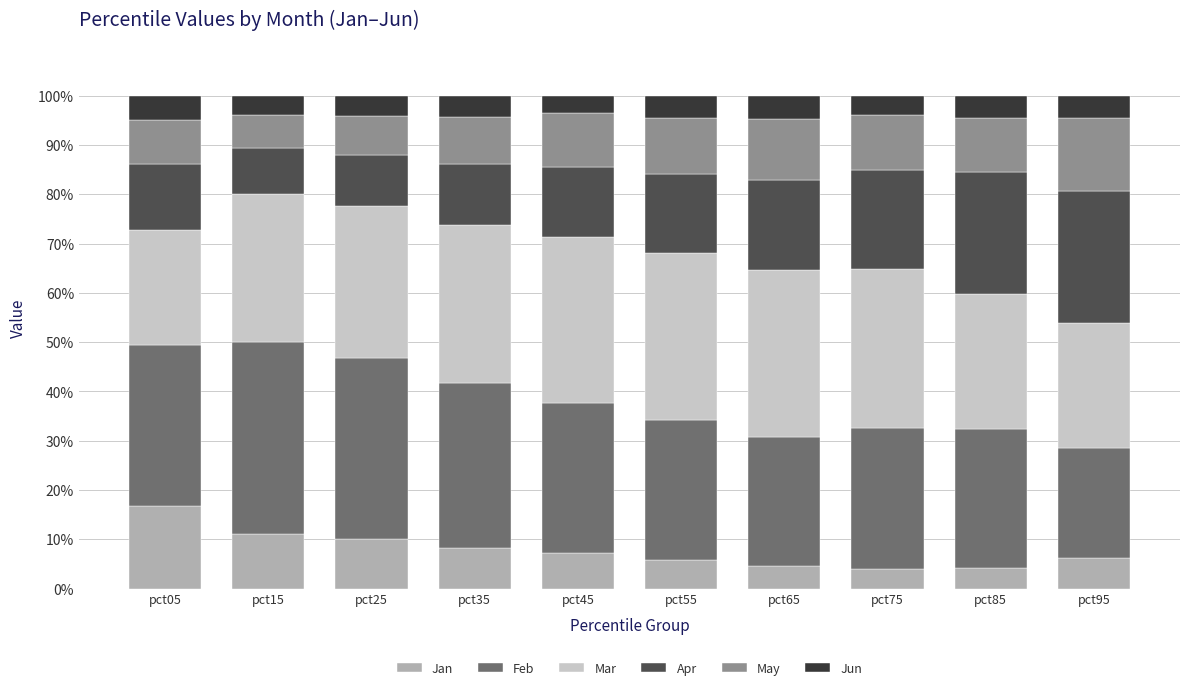

What is the total value across all series at pct35?

100.0